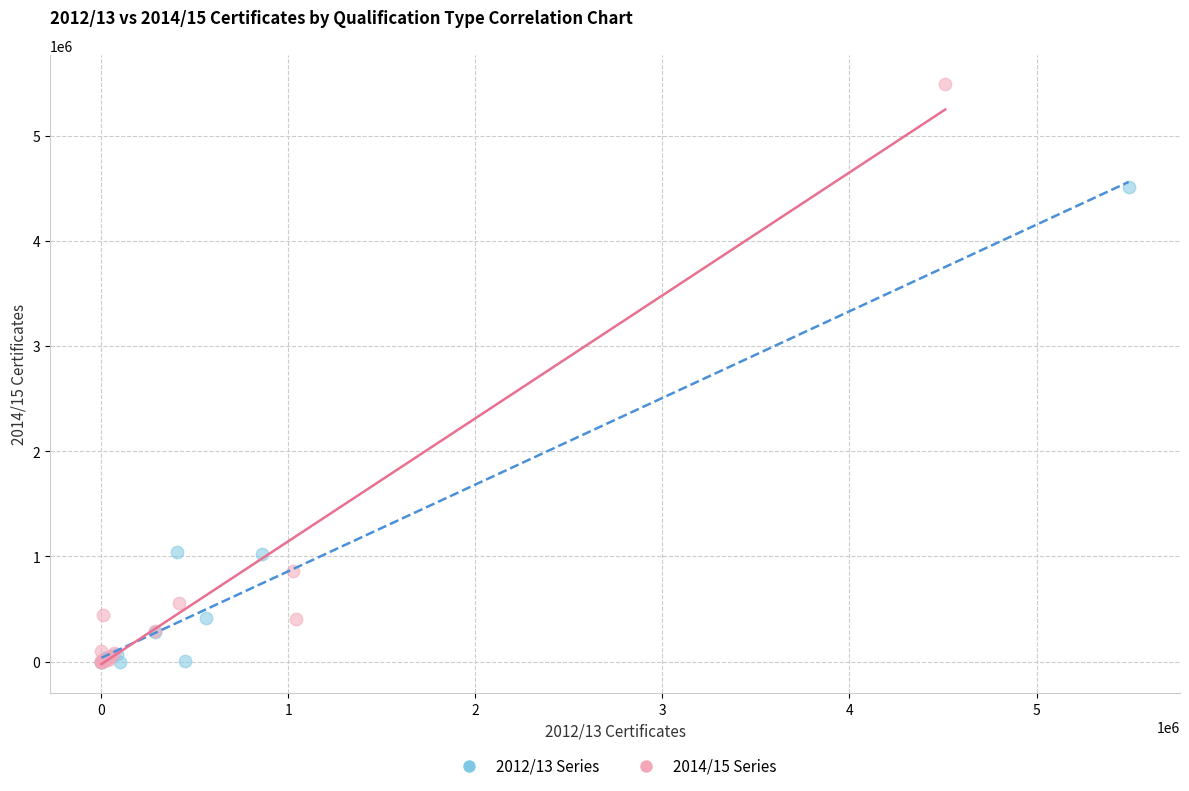

Which series contains the highest Y value?

2014/15 Series